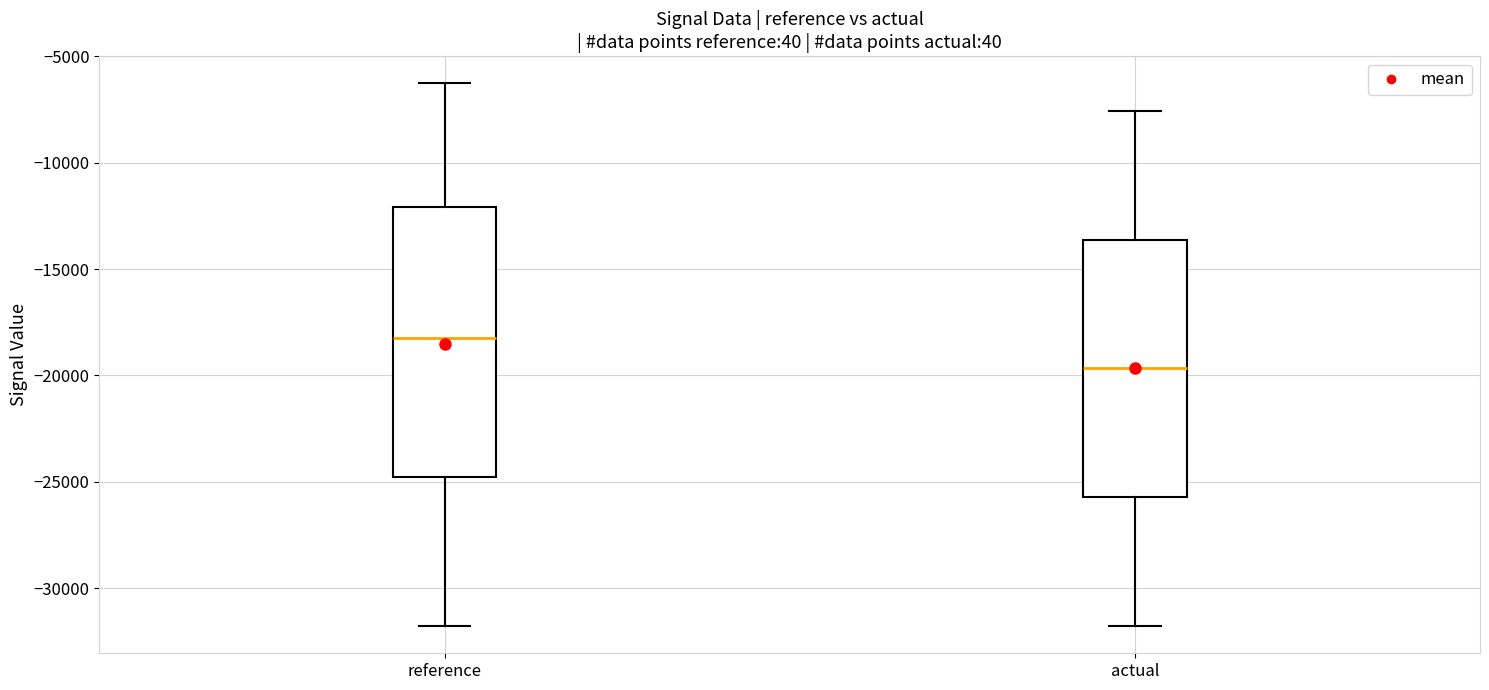

Reading left to right, transcribe this box plot: for each box, give where its median line is, the range the box spans, and where its two whiskers end, as read against the y-axis. The values are not printed on the chart, so give them approximately, as read against the axis.

reference: median -18000, box -25000 to -12000, whiskers -32000 to -6500
actual: median -19500, box -25500 to -13500, whiskers -32000 to -7500